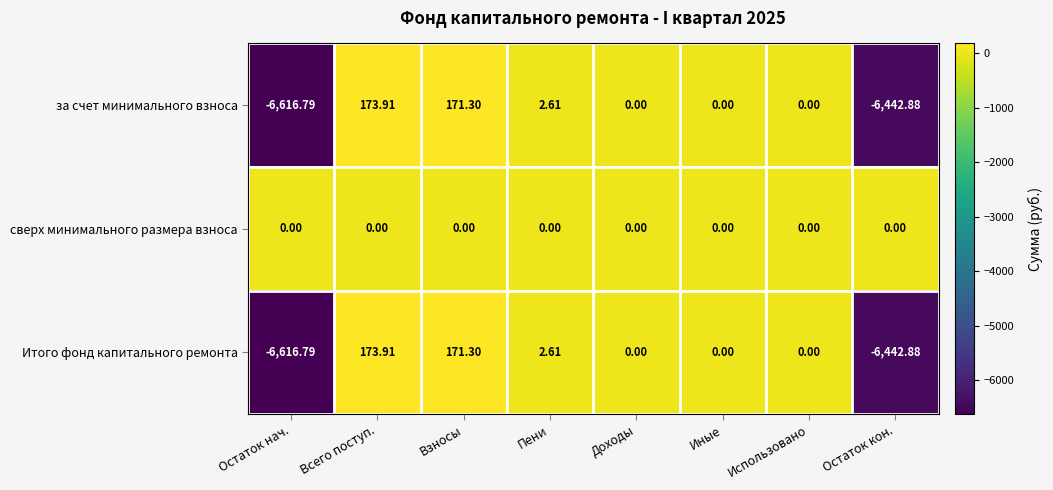

What is the minimum value shown in the chart?

-6616.8